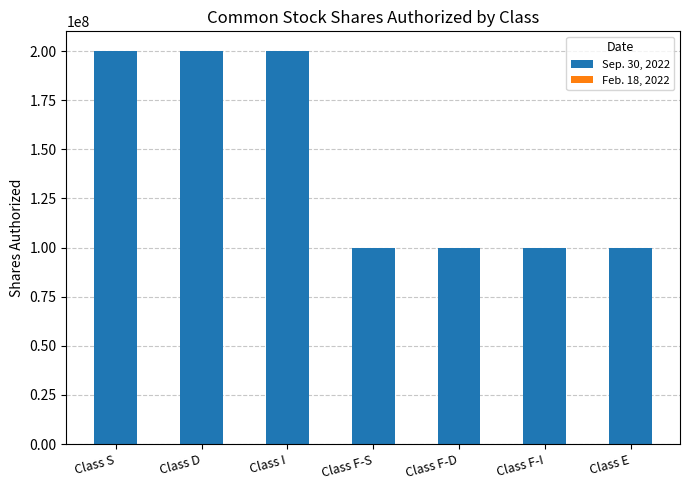

What is the total value across all series at Class E?

100000000